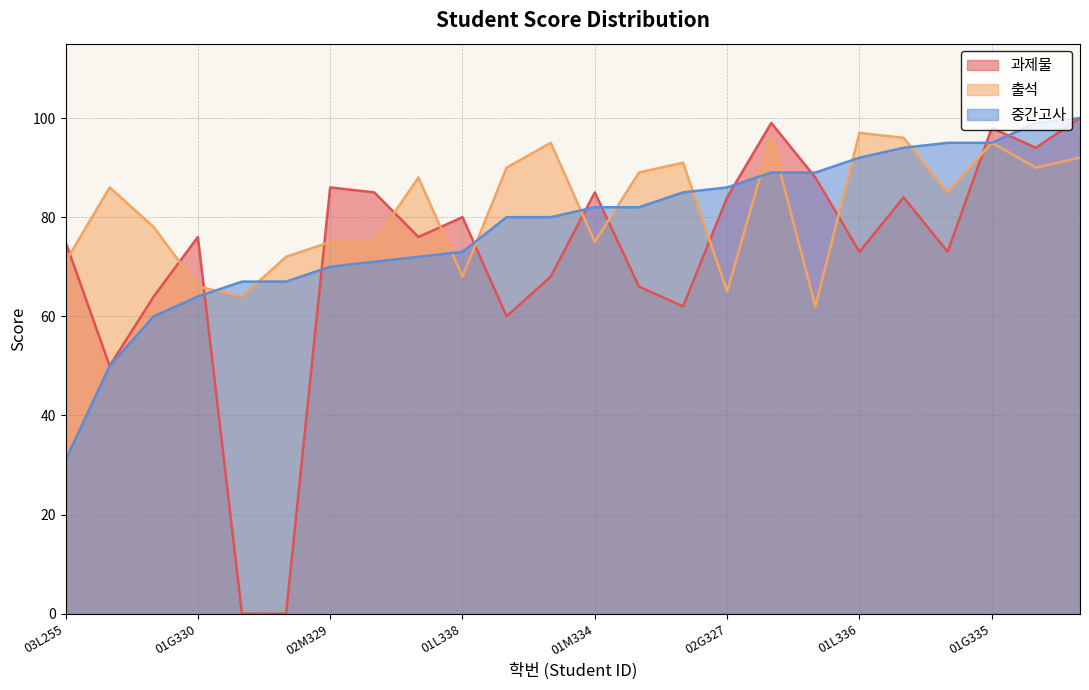

Which series has the largest range (max minus min)?

과제물